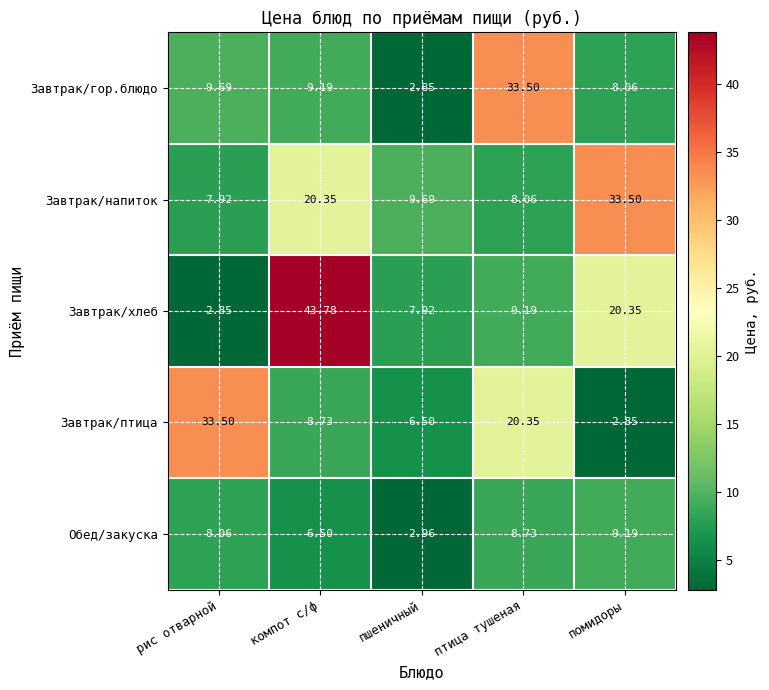

Where is Завтрак/напиток nearest to the value 20?

компот с/ф